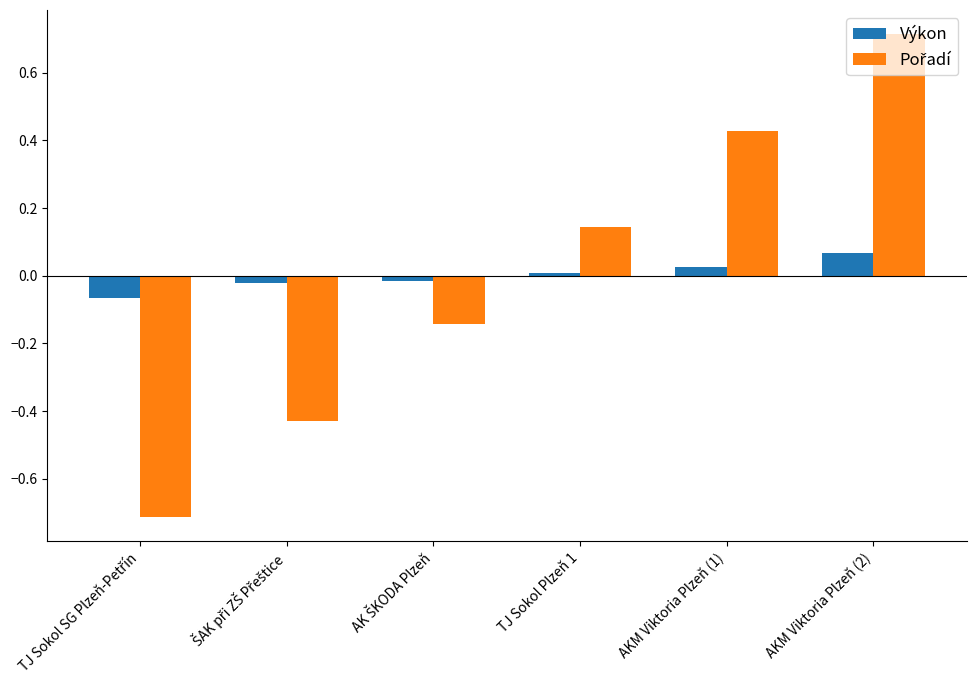

How many bars are there in each group?

2